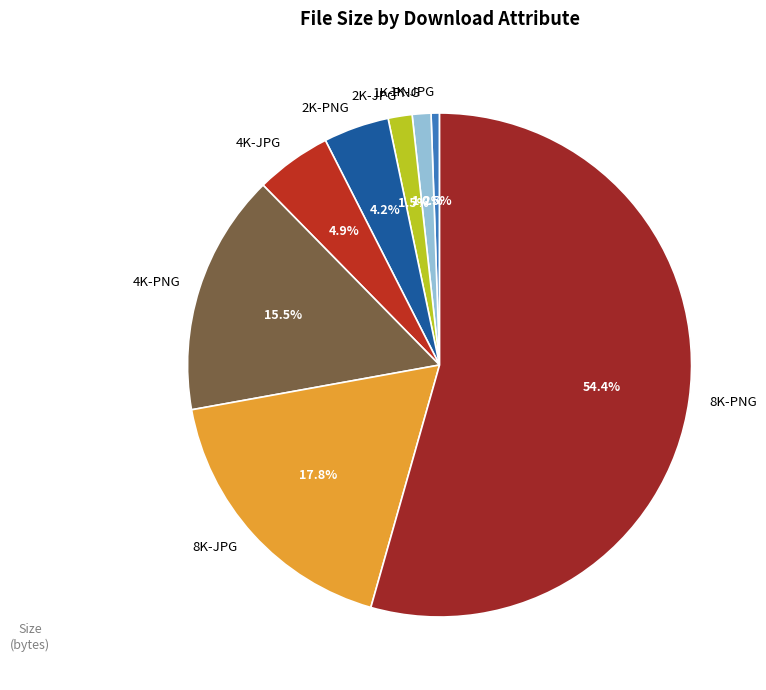

Which has a higher value, 2K-PNG or 4K-JPG?

4K-JPG